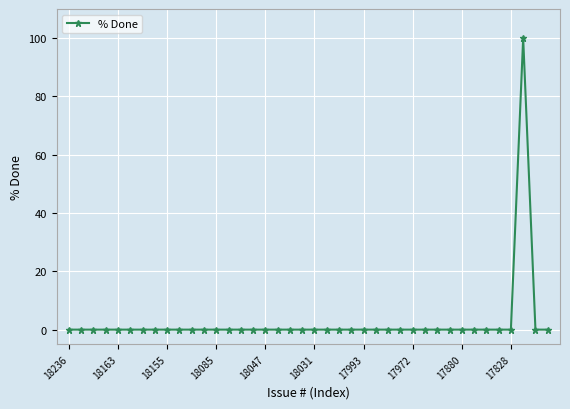

True or false: there are more than 0 points higher than both neighbors.

True